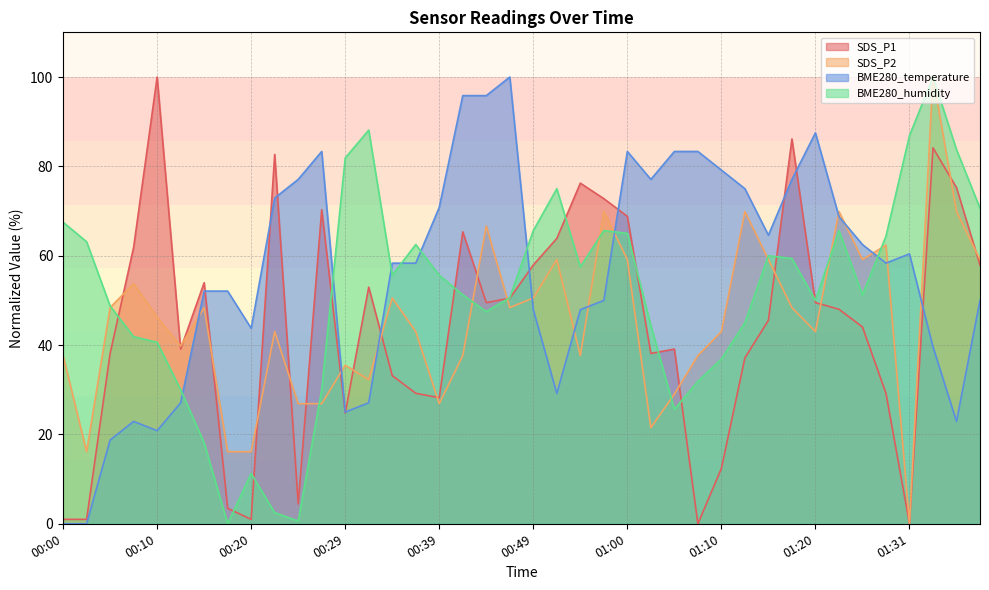

What is the sum of all SDS_P1 values?

1776.7